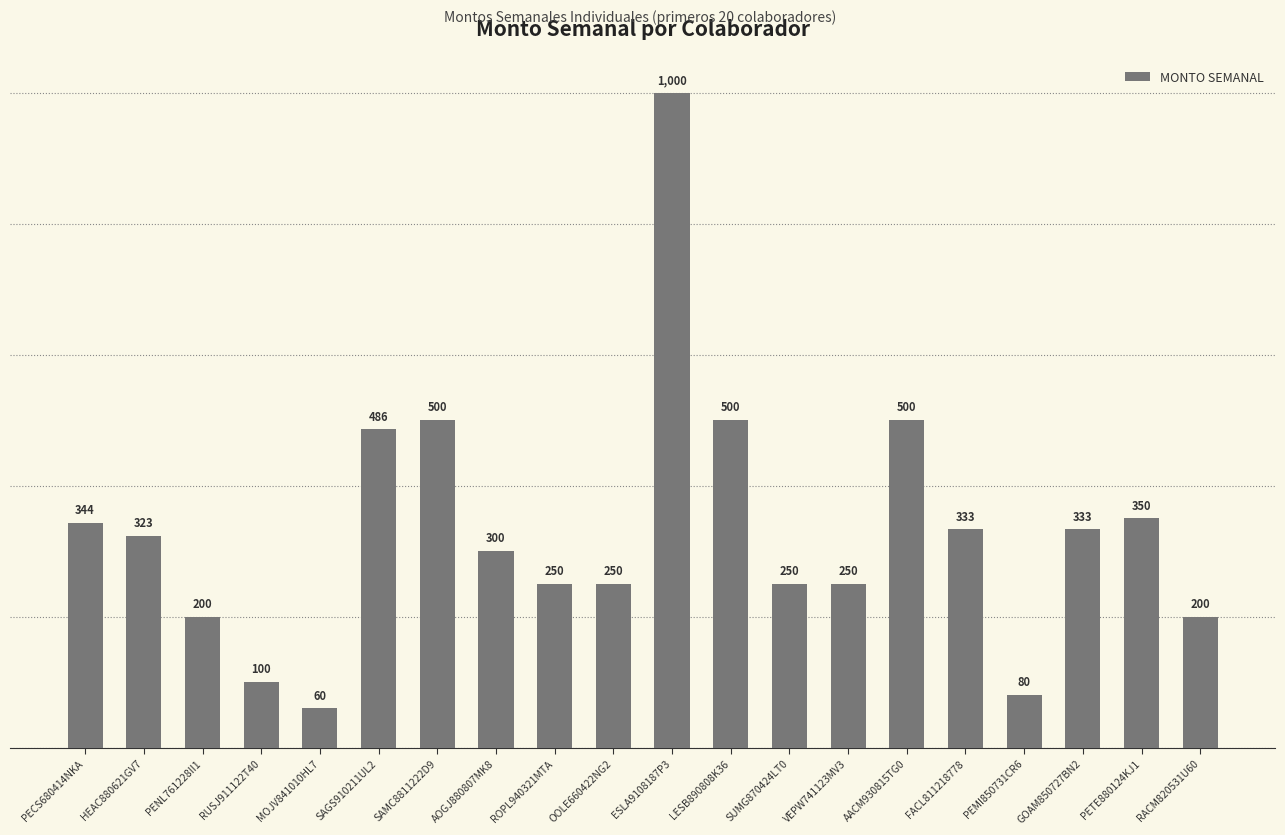

What is the ratio of the value at LESB890808K36 to the value at HEAC880621GV7?

1.5